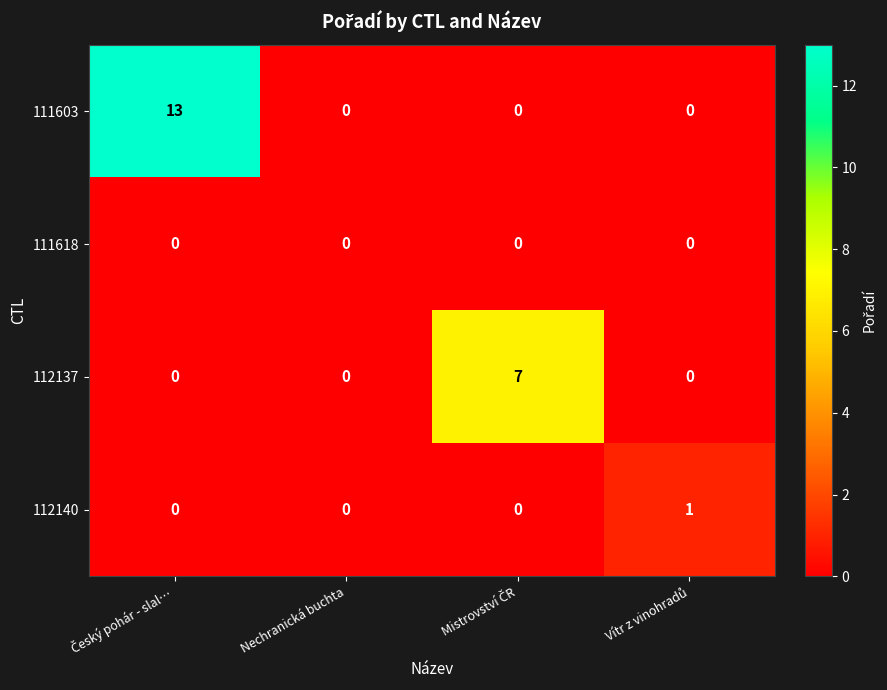

What is the maximum value for 112137?

7